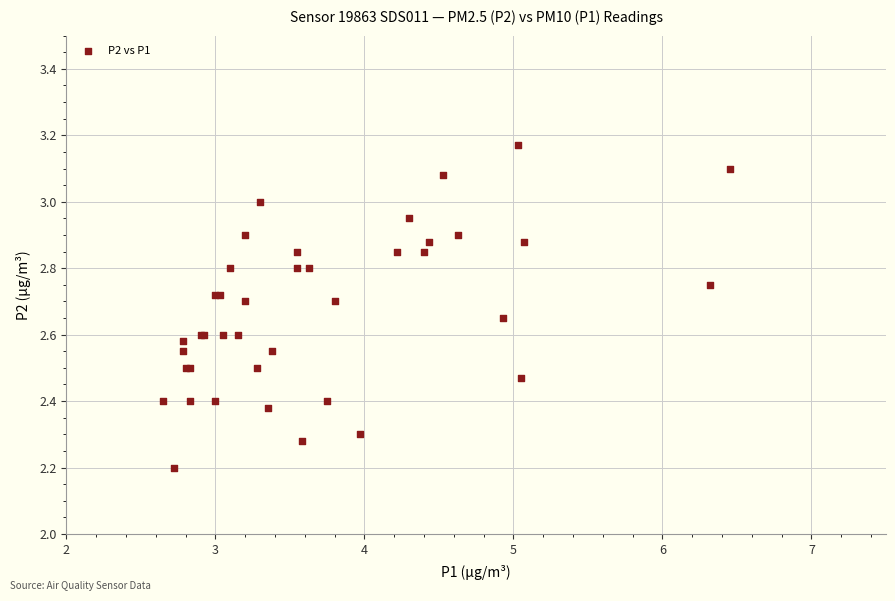

What Y value in the scatter plot is closest to 2?

2.2